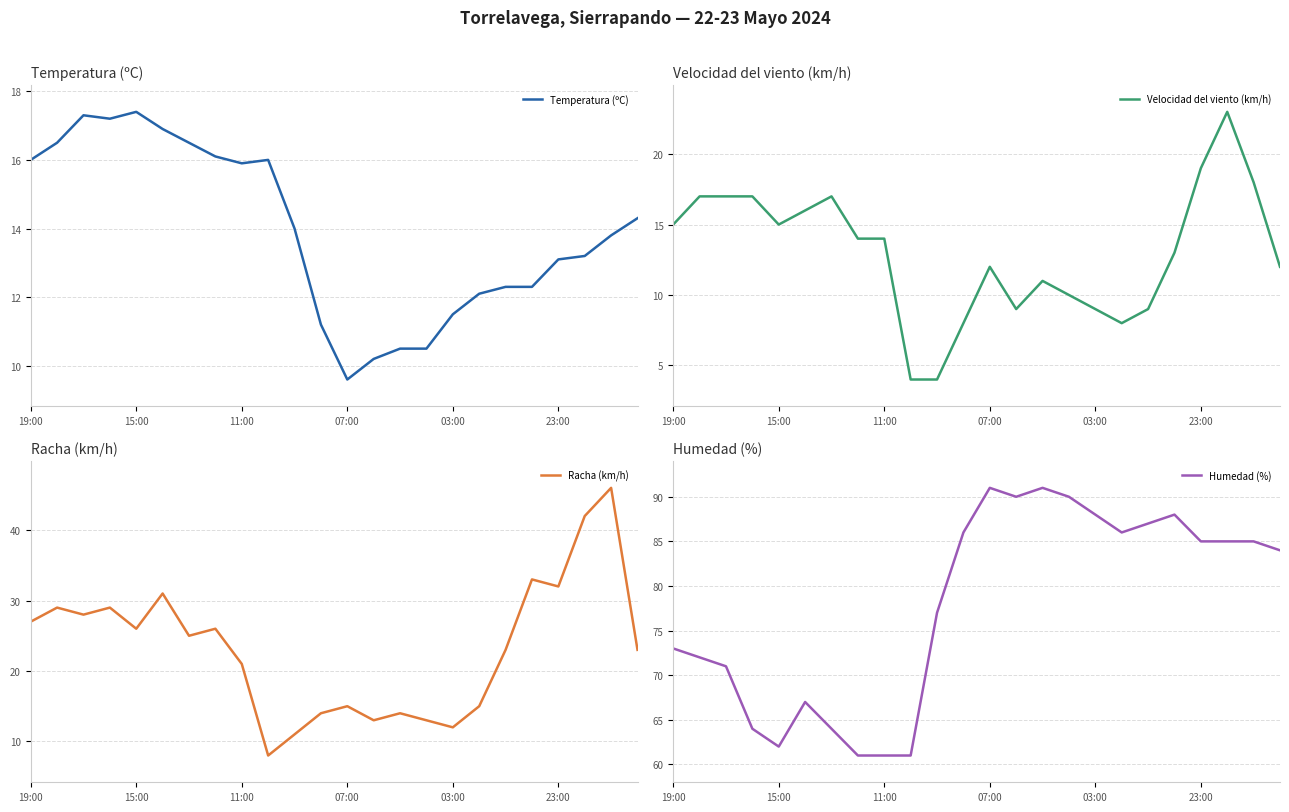

What is the difference between the second highest and minimum values in the Humedad (%) series?

30